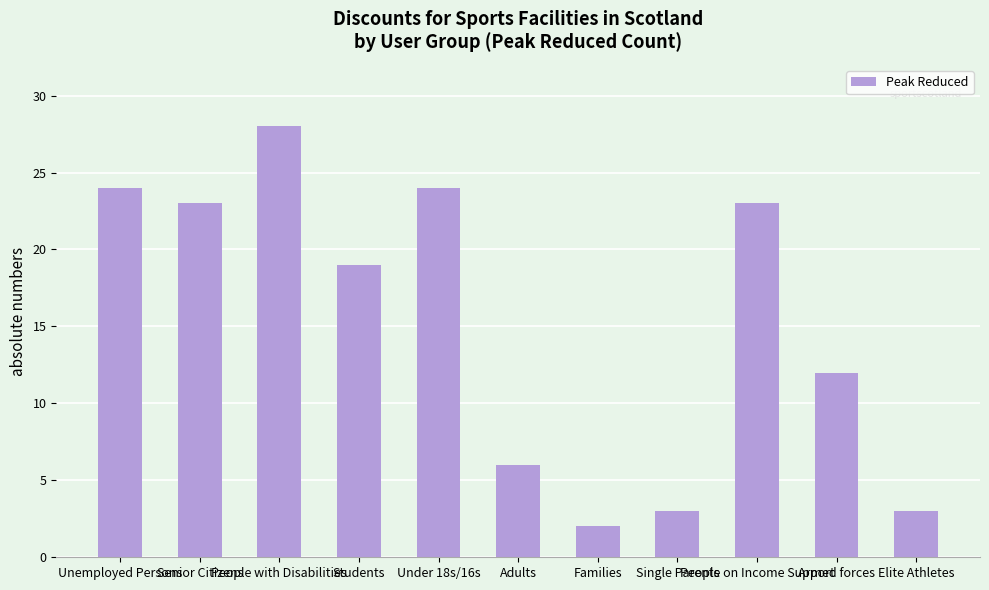

What is the difference between the maximum and second lowest values?

25